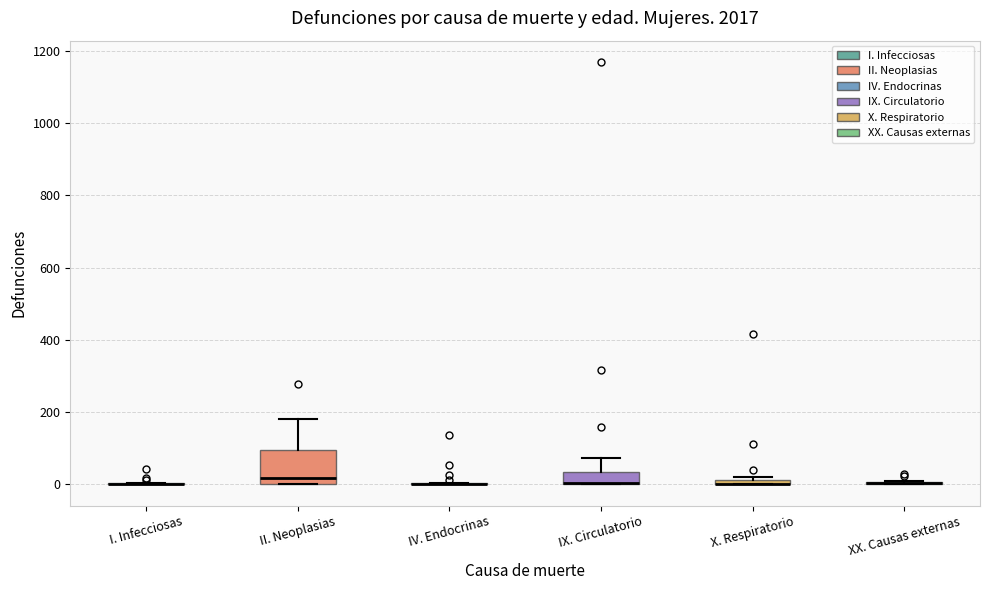

Where is the lower edge of the box for IX. Circulatorio on the y-axis? The values are not printed on the chart, so give them approximately, as read against the axis.

0